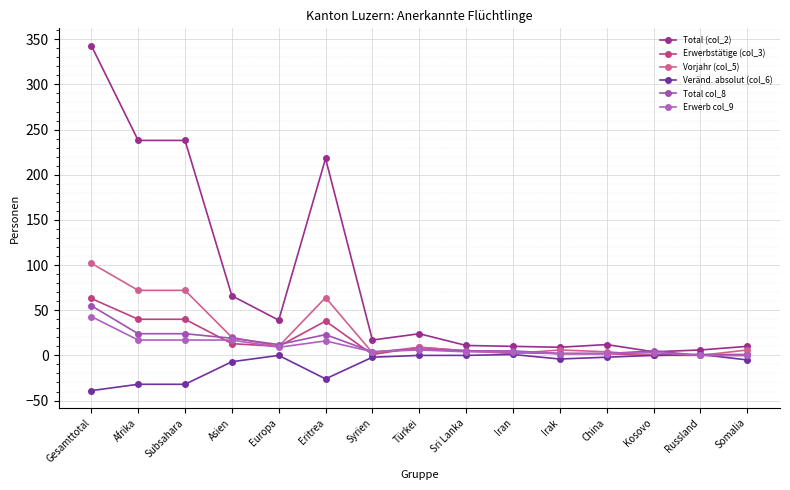

At Afrika, list the series in order from smallest to largest.

Veränd. absolut (col_6), Erwerb col_9, Total col_8, Erwerbstätige (col_3), Vorjahr (col_5), Total (col_2)